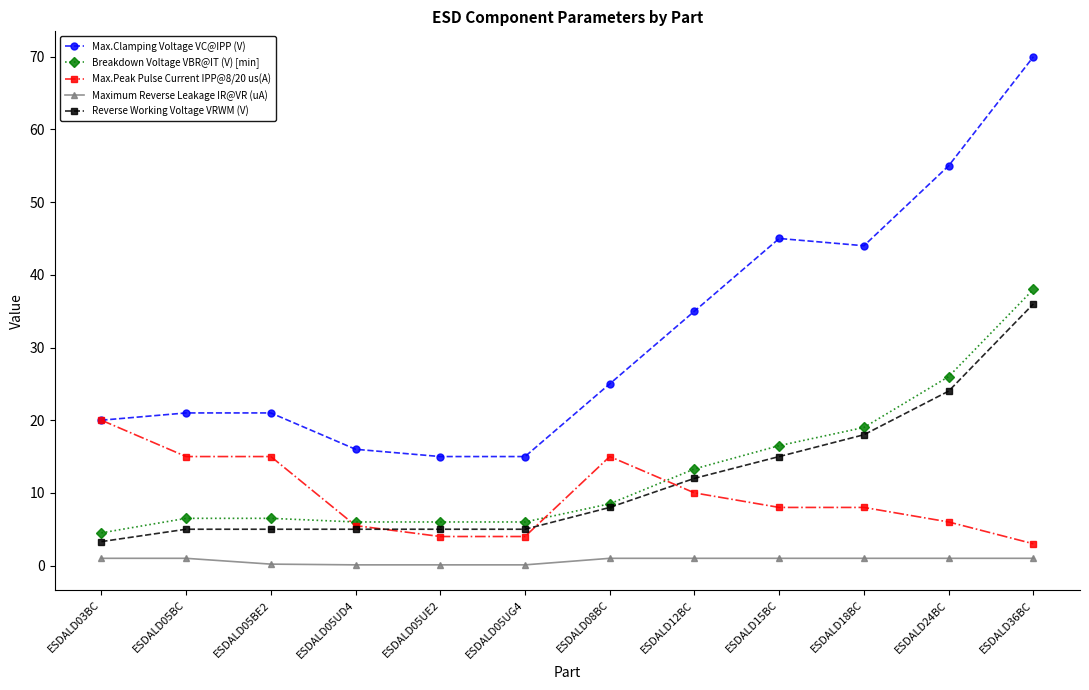

What is the minimum value shown in the chart?

0.1